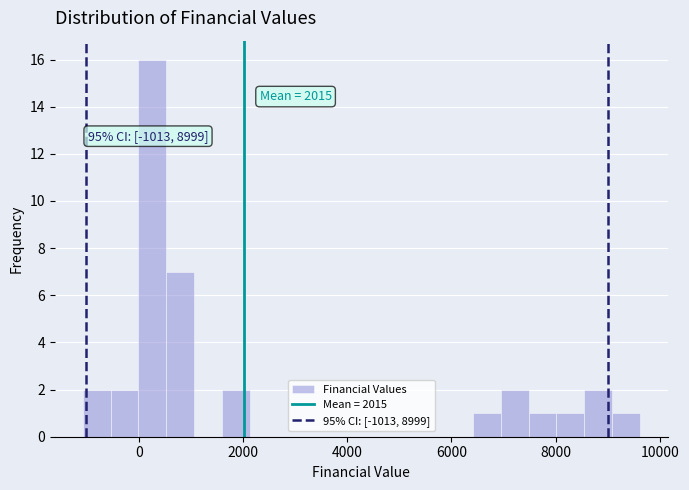

Read against the x-axis, roughly where is the centre of the tallest bar?

200